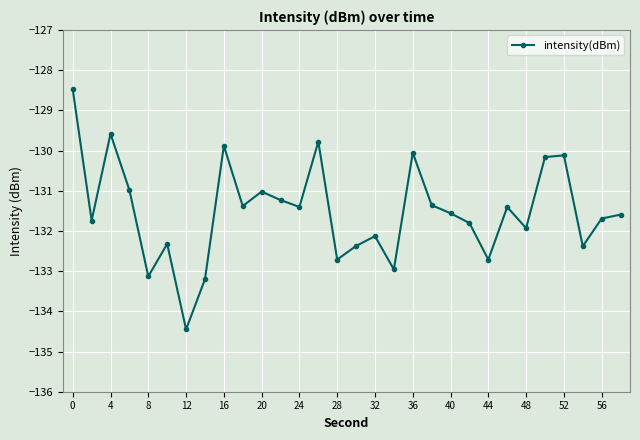

Reading left to right, what are all the values shown in this chart?

-128.5	-131.7	-129.6	-131.0	-133.1	-132.3	-134.5	-133.2	-129.9	-131.4	-131.0	-131.2	-131.4	-129.8	-132.7	-132.4	-132.1	-133.0	-130.1	-131.4	-131.6	-131.8	-132.7	-131.4	-131.9	-130.2	-130.1	-132.4	-131.7	-131.6